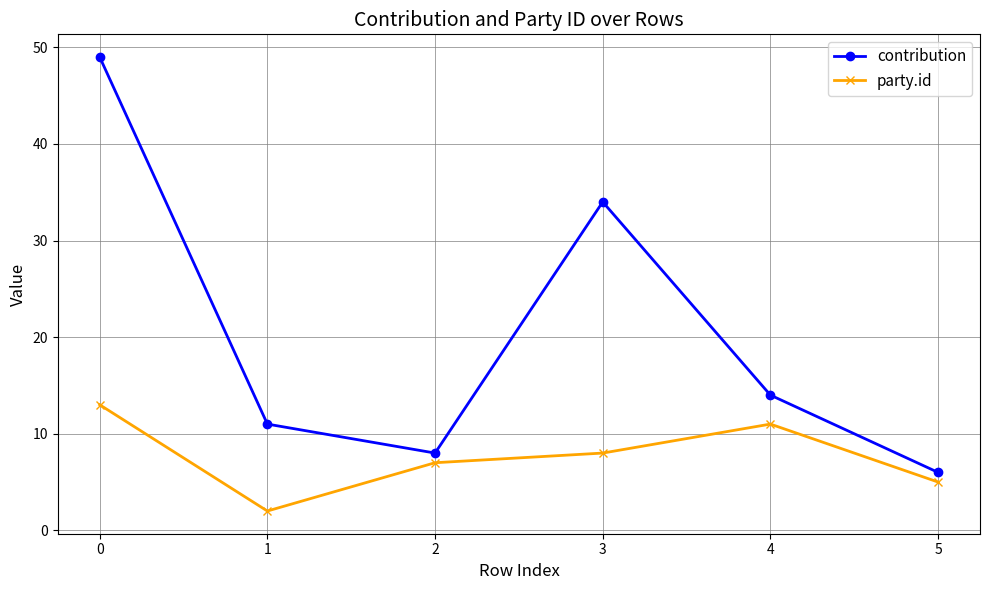

Count the number of categories in the chart.

6